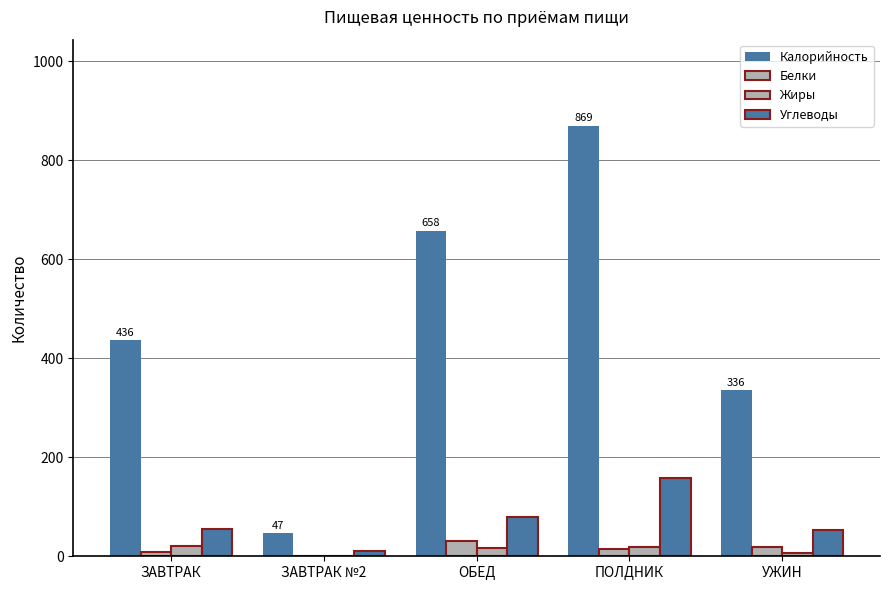

What is the value of the Белки bar at the 5th from the left?

17.8